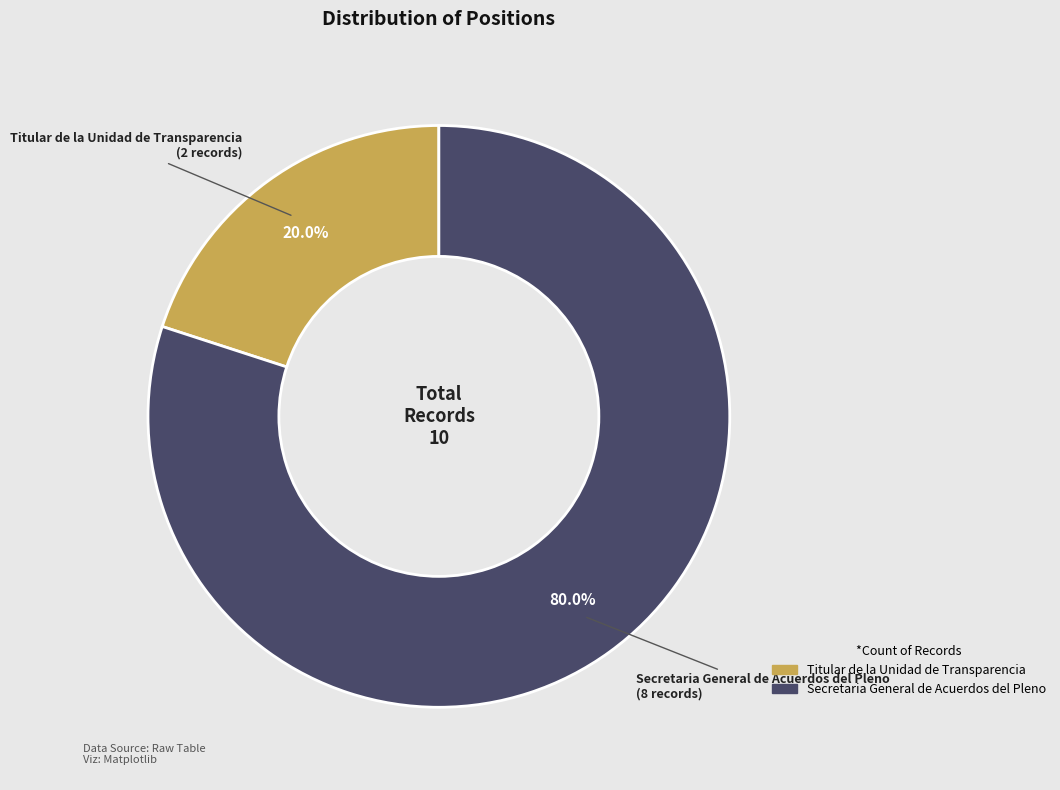

Is it true that Secretaria General de Acuerdos del Pleno is 85% of the pie?

False